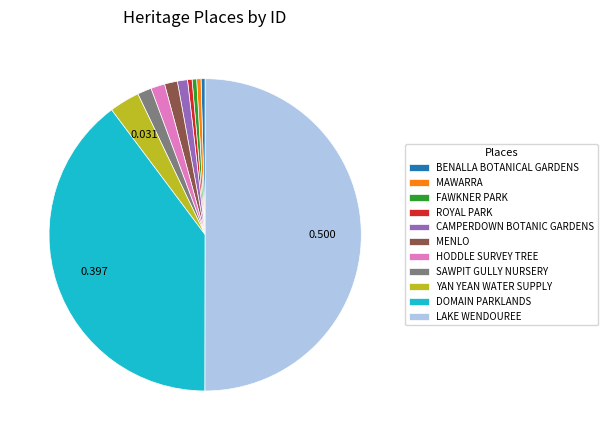

What is the majority slice?

LAKE WENDOUREE